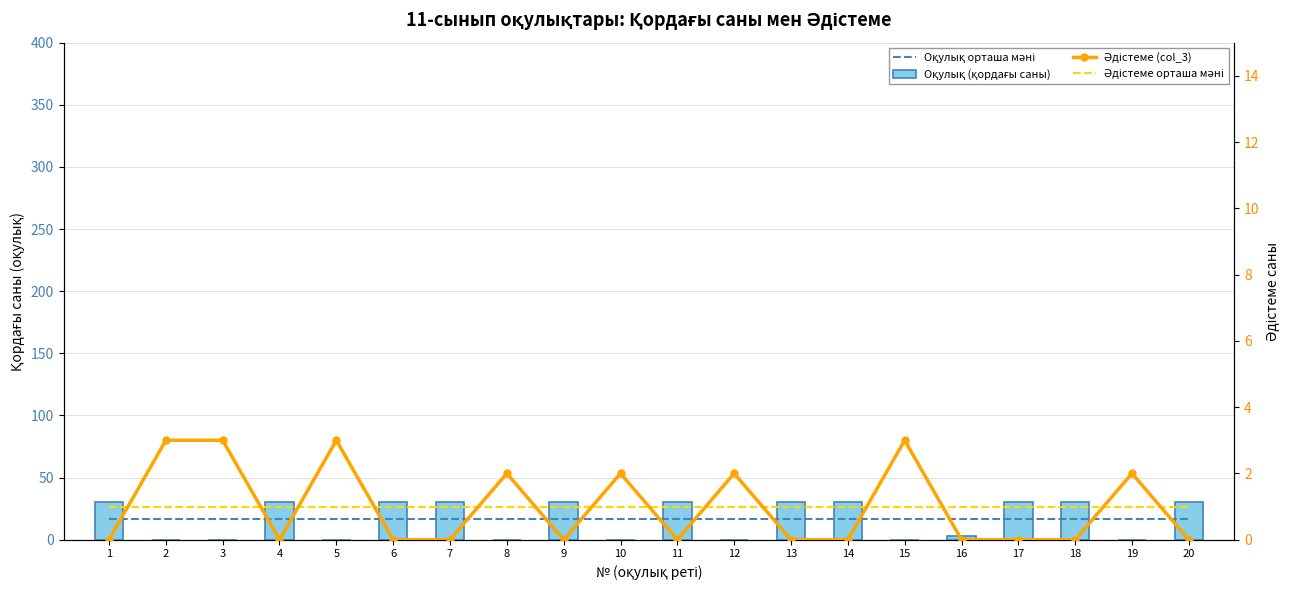

At which label is Әдістеме орташа мәні closest to 1?

1